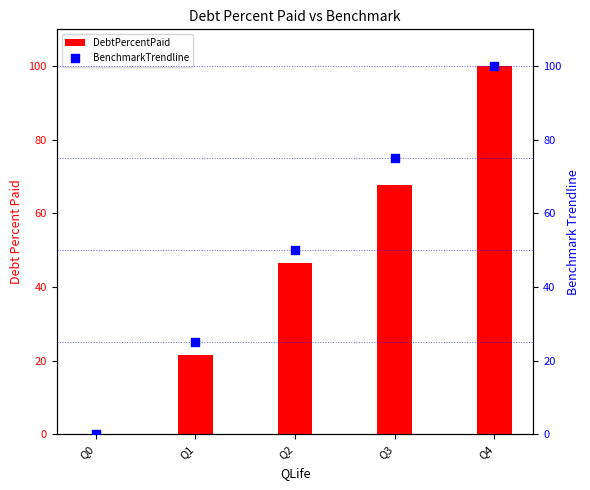

What are all the series names shown in the legend?

DebtPercentPaid, BenchmarkTrendline